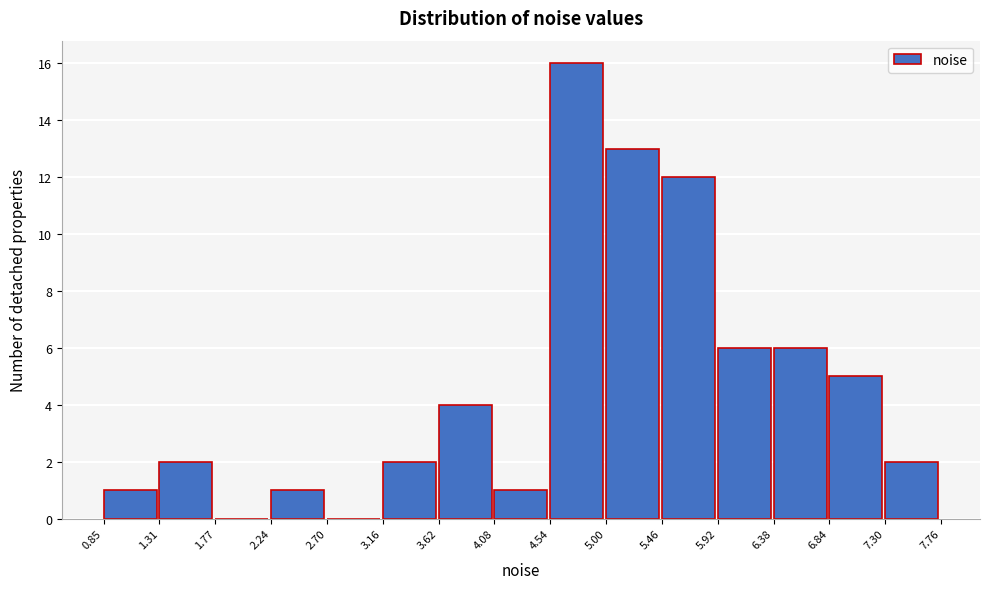

What is the height of the bar covering 1.31 to 1.77 on the x-axis? The values are not printed on the chart, so give them approximately, as read against the axis.

2